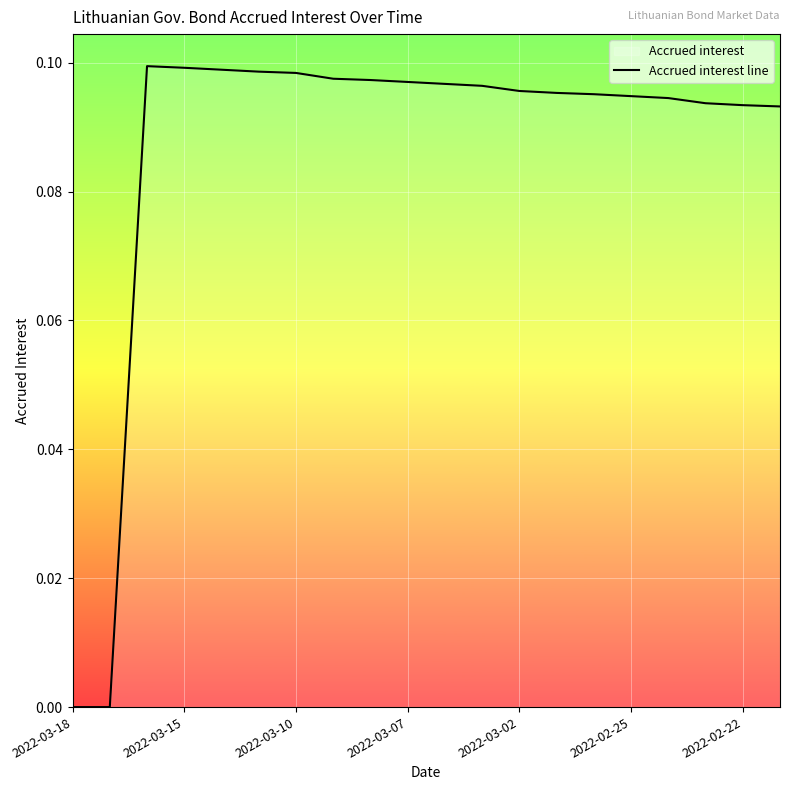

True or false: the data has more than 2 interior local peaks.

False